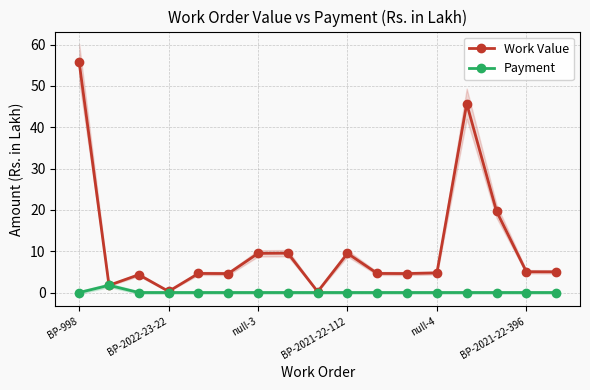

Reading right to left, transcribe all the data shown in this chart.

Work Value: 5.0	5.0	19.7	45.7	4.8	4.6	4.6	9.5	0.2	9.5	9.5	4.6	4.6	0.3	4.3	1.8	55.7
Payment: 0.0	0.0	0.0	0.0	0.0	0.0	0.0	0.0	0.0	0.0	0.0	0.0	0.0	0.0	0.0	1.8	0.0